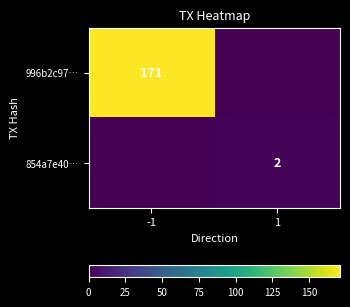

True or false: 854a7e40… has a value of 2 at 1.

True